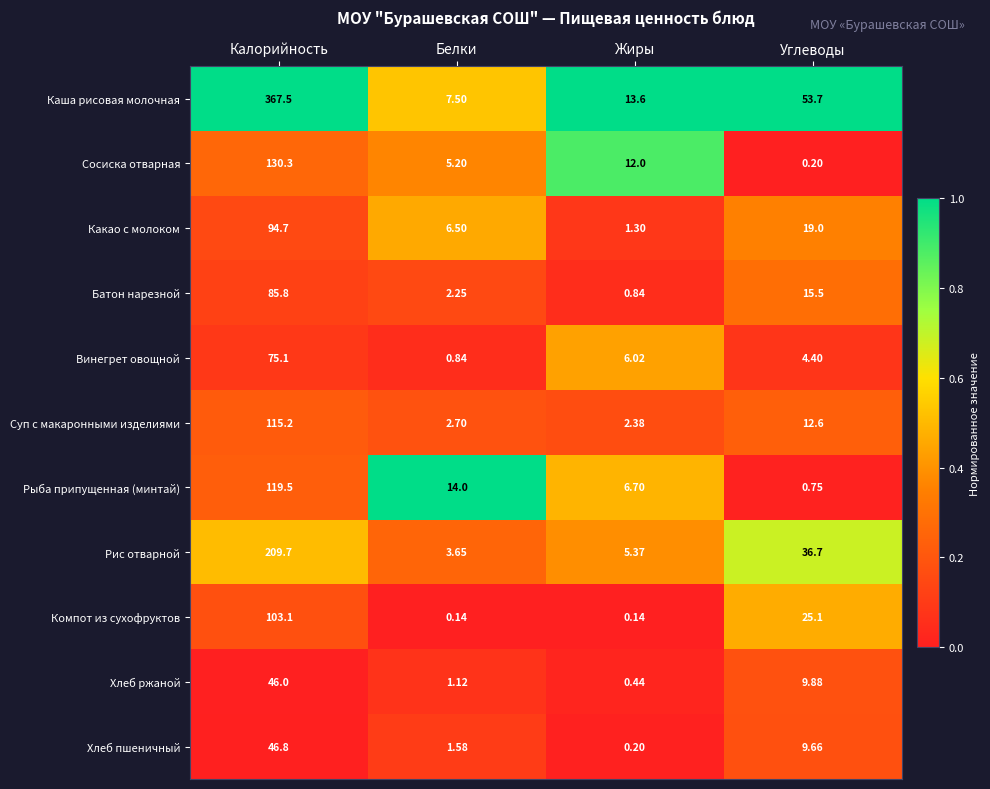

Between Калорийность and Жиры, which series saw the biggest shift?

Каша рисовая молочная